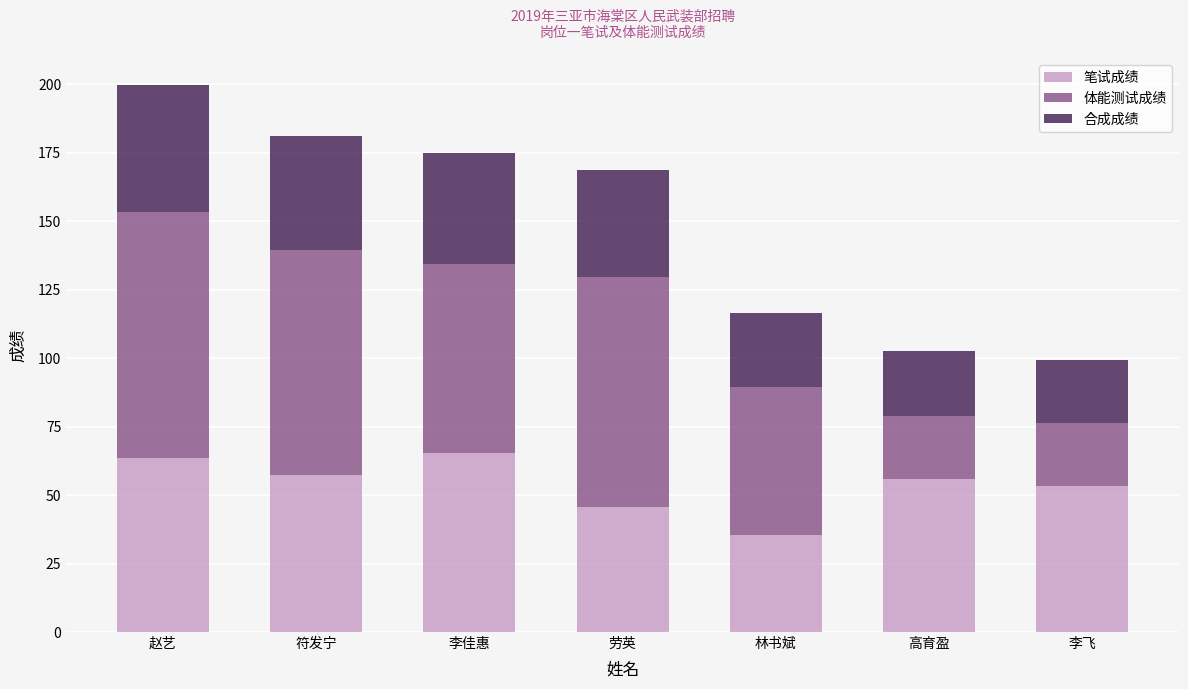

At which category is the sum across all series the highest?

赵艺